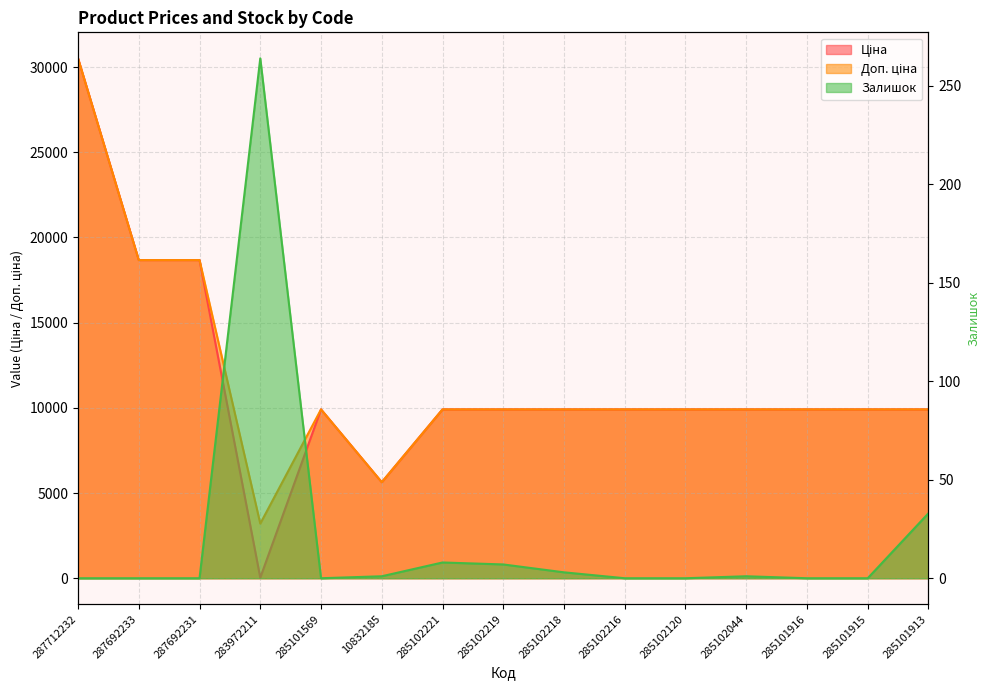

At which category is the sum across all series the highest?

287712232